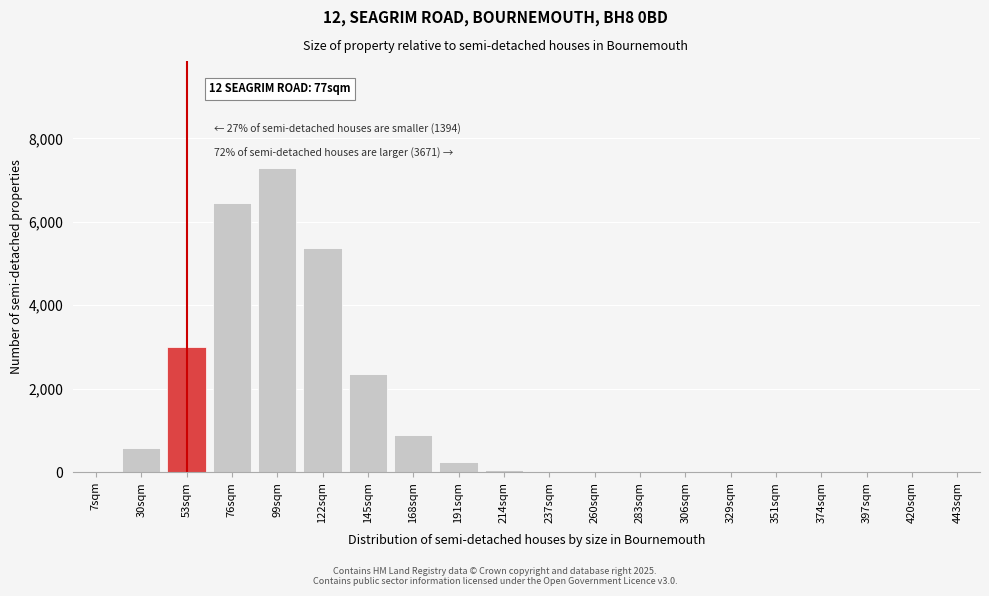

What is the maximum value shown in the chart?

7299